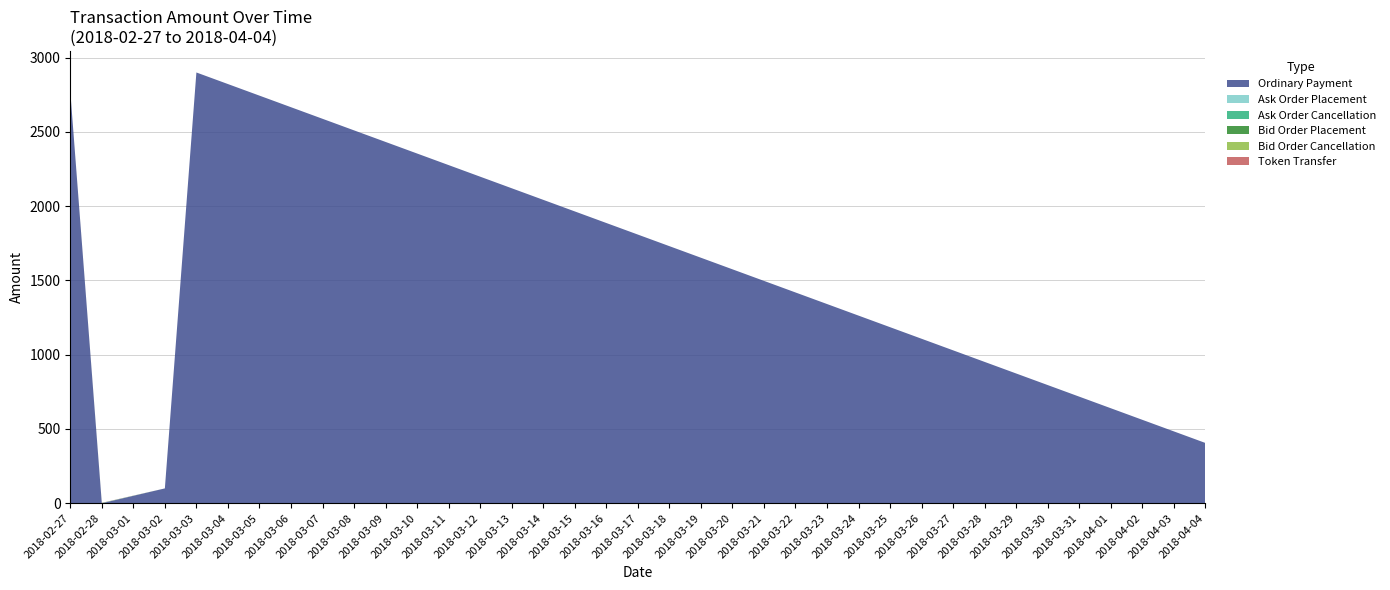

Reading left to right, what are all the values shown in this chart?

Ordinary Payment: 2018-02-27=2774.2	2018-02-28=0.0	2018-03-02=100.0	2018-03-03=2900.0	2018-04-04=406.0
Ask Order Placement: 2018-02-27=0.0	2018-02-28=0.0	2018-03-02=0.0	2018-03-03=0.0	2018-04-04=0.0
Ask Order Cancellation: 2018-02-27=0.0	2018-02-28=1.0	2018-03-02=0.0	2018-03-03=0.0	2018-04-04=0.0
Bid Order Placement: 2018-02-27=0.0	2018-02-28=1.0	2018-03-02=0.0	2018-03-03=0.0	2018-04-04=0.0
Bid Order Cancellation: 2018-02-27=0.0	2018-02-28=0.0	2018-03-02=0.0	2018-03-03=0.0	2018-04-04=0.0
Token Transfer: 2018-02-27=0.0	2018-02-28=1.0	2018-03-02=0.0	2018-03-03=0.0	2018-04-04=0.0